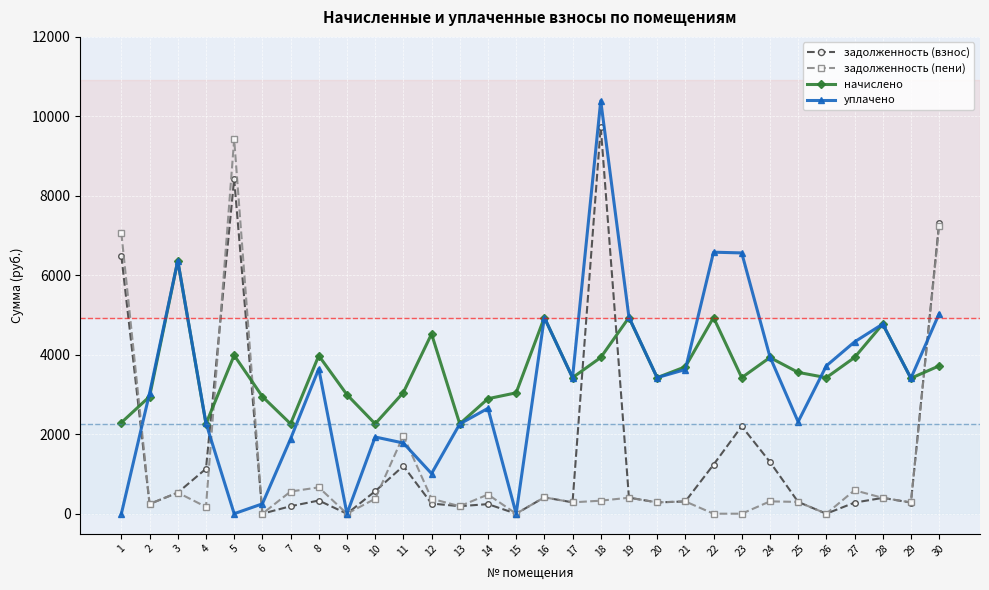

At which category is the sum across all series the highest?

18